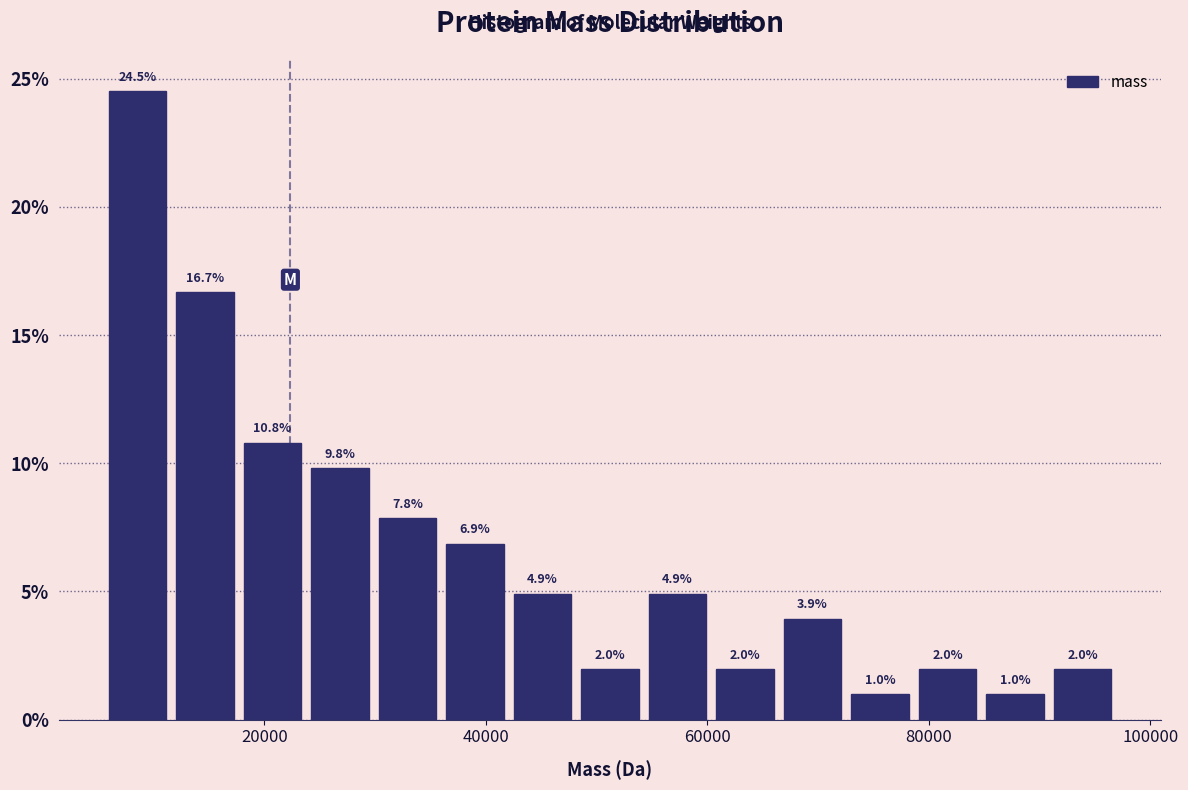

Around what value on the x-axis is the tallest bar? Give the approximate position of its centre, as read against the axis.

8000